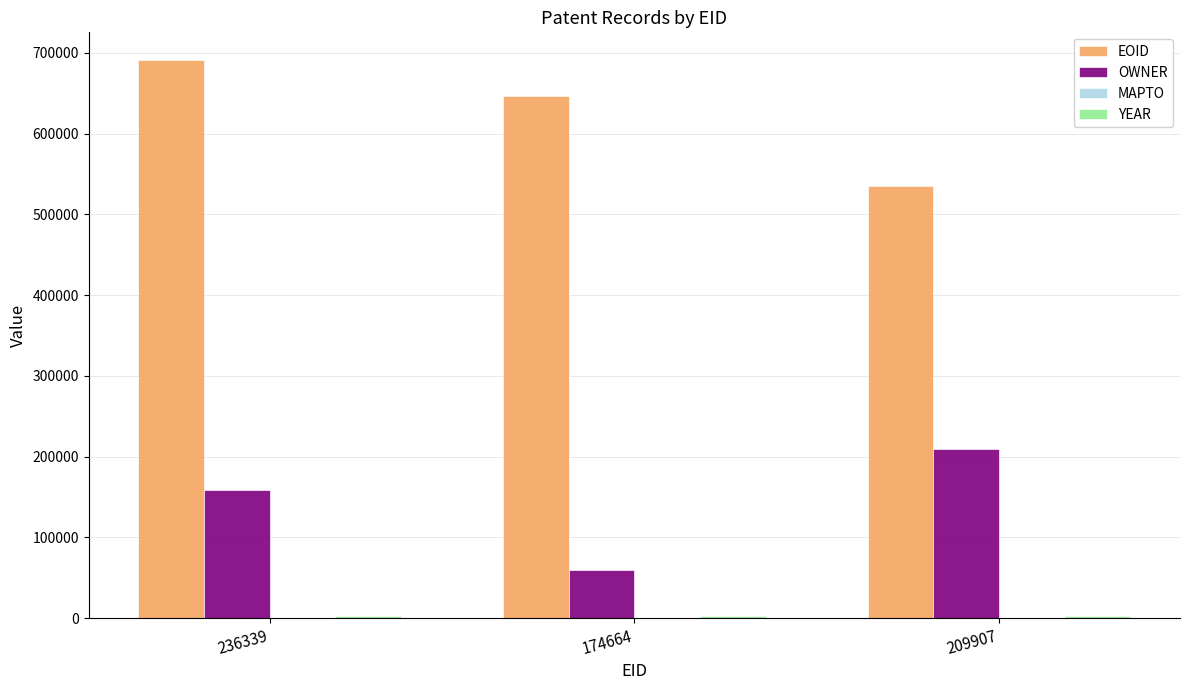

At which category does the chart reach its peak across all series?

236339